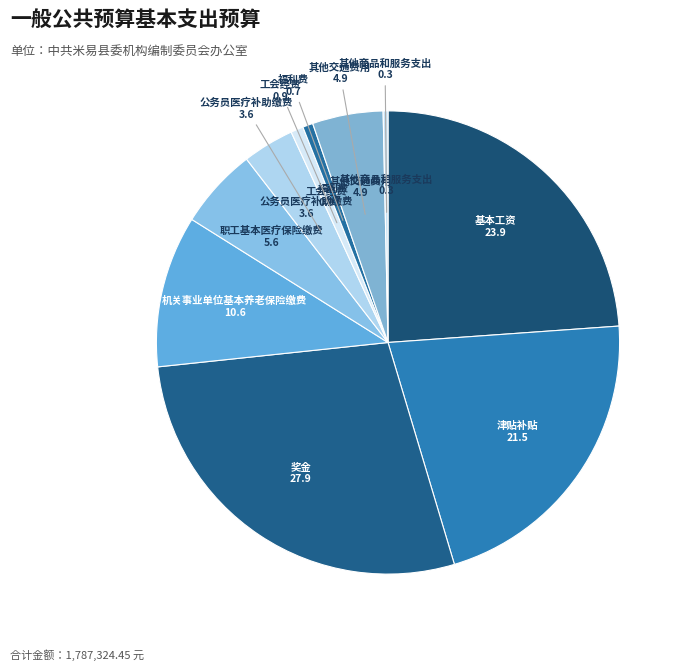

Which slice is the largest?

奖金